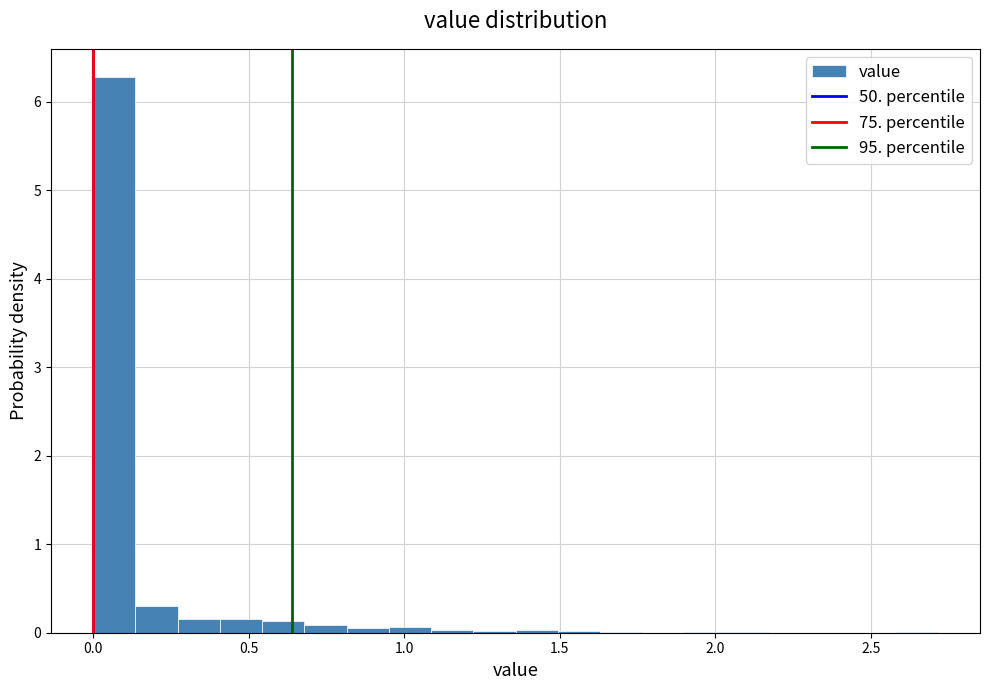

Read against the x-axis, roughly where is the centre of the tallest bar?

0.05